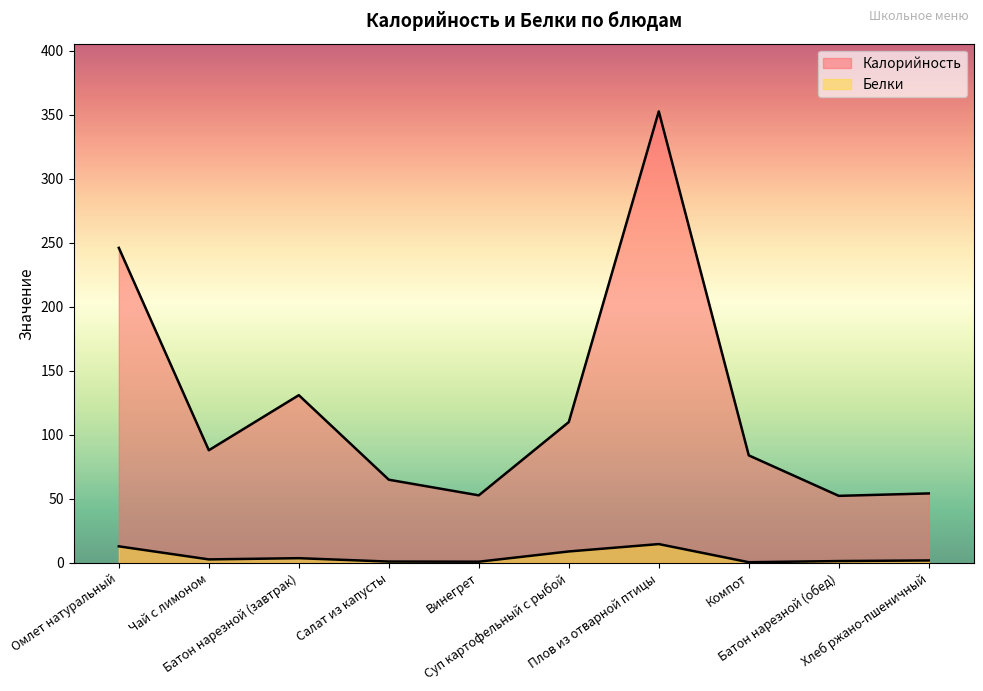

What is the label of the 1st point from the right?

Хлеб ржано-пшеничный